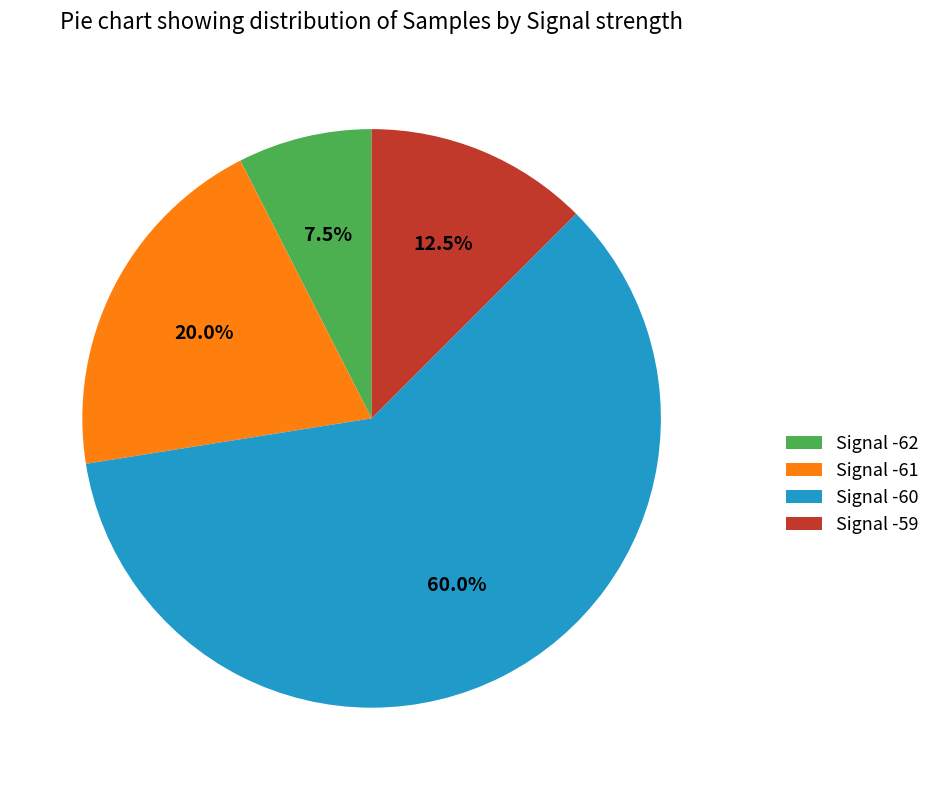

What is the ratio of the value at Signal -61 to the value at Signal -60?

0.3